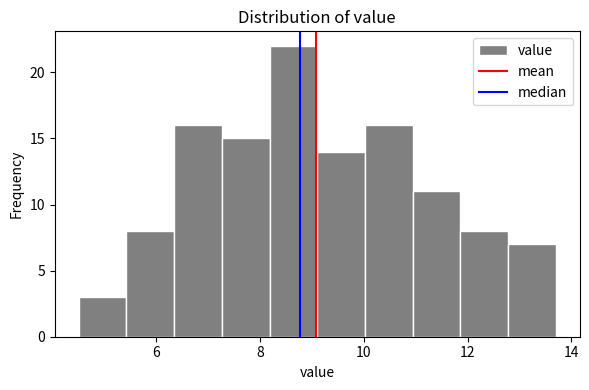

Reading left to right, list every bar in this chart as the range it spans on the x-axis followed by its height. Neither the bar edges nor the heights are printed on the chart, so give them approximately, as read against the axes.

4.50 to 5.42: 3
5.42 to 6.34: 8
6.34 to 7.26: 16
7.26 to 8.18: 15
8.18 to 9.10: 22
9.10 to 10.02: 14
10.02 to 10.94: 16
10.94 to 11.86: 11
11.86 to 12.78: 8
12.78 to 13.70: 7